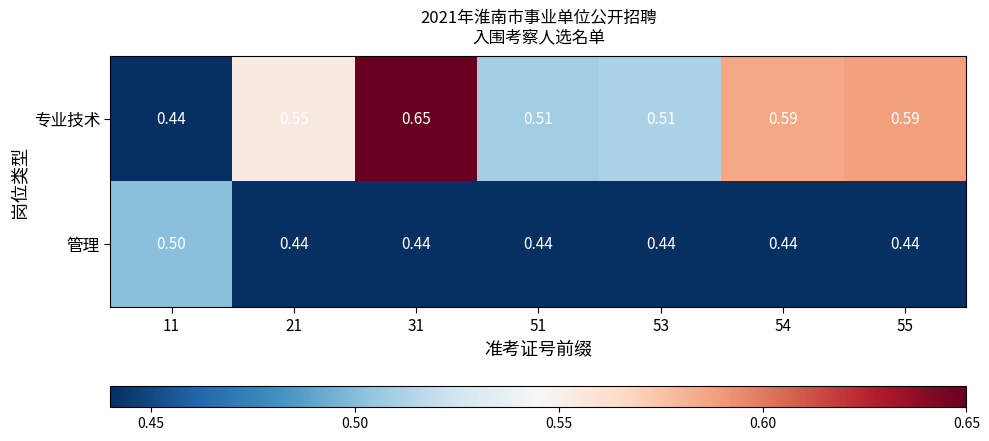

How many data points does each series have?

7